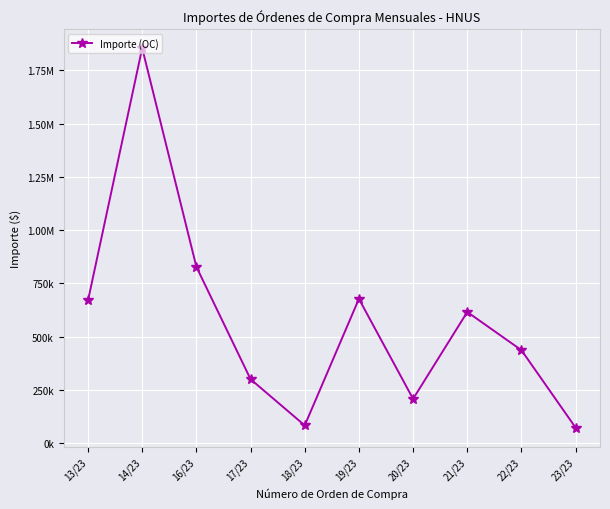

Is this an area chart (filled region under the line)?

No